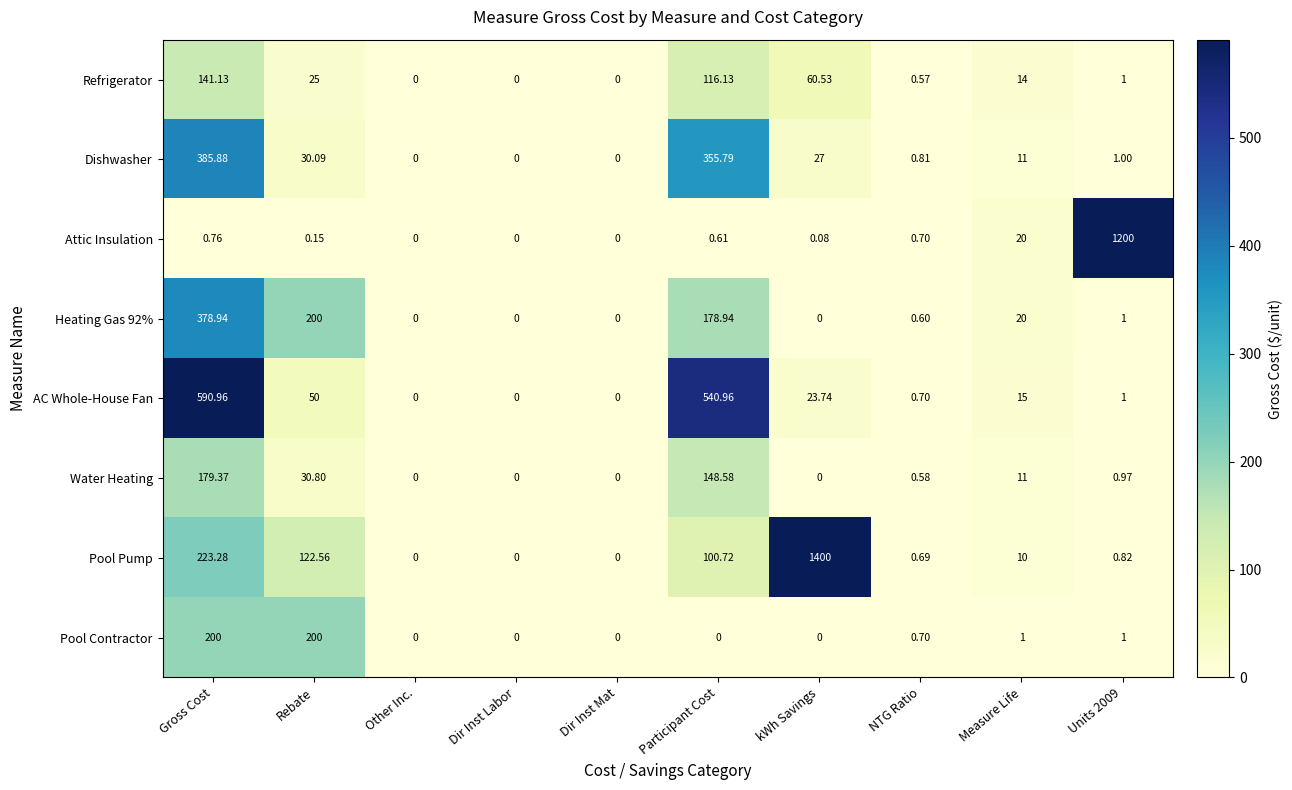

At which label does Heating Gas 92% first exceed 1?

Gross Cost